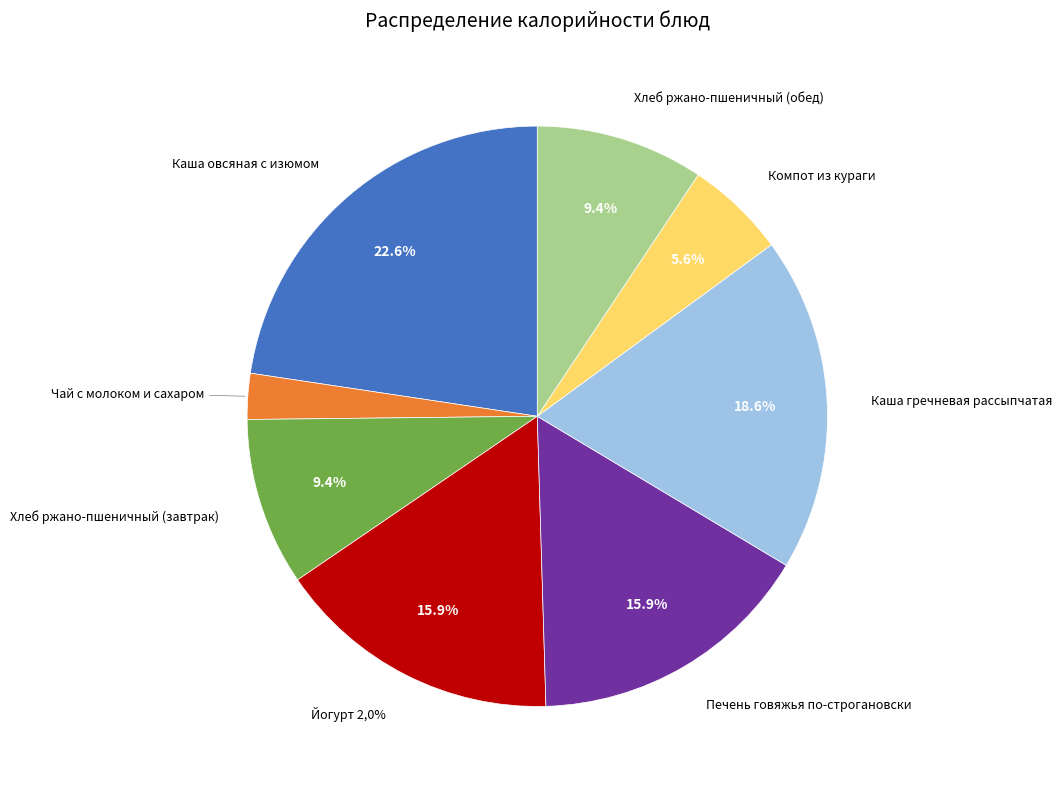

What is the change in value from Каша овсяная с изюмом to Йогурт 2,0%?

-83.9